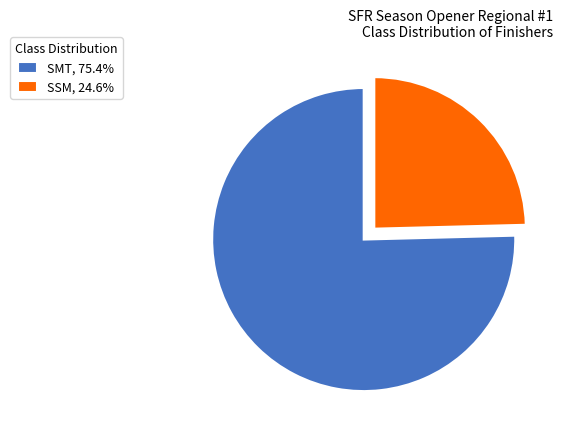

Does any single category account for the majority?

Yes